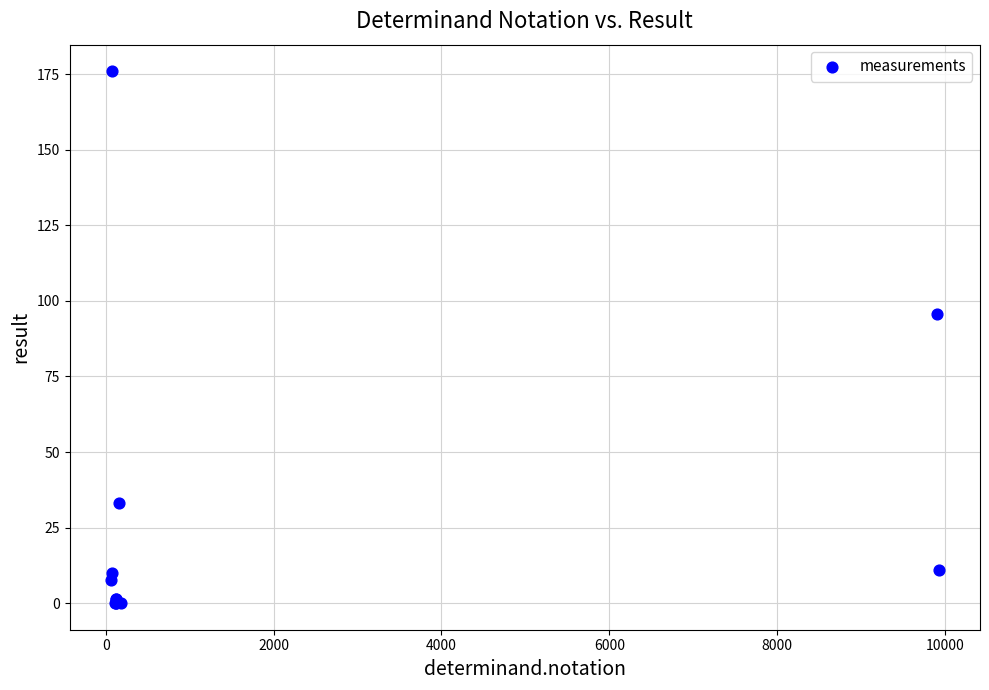

What Y value in the scatter plot is closest to 88?

95.6